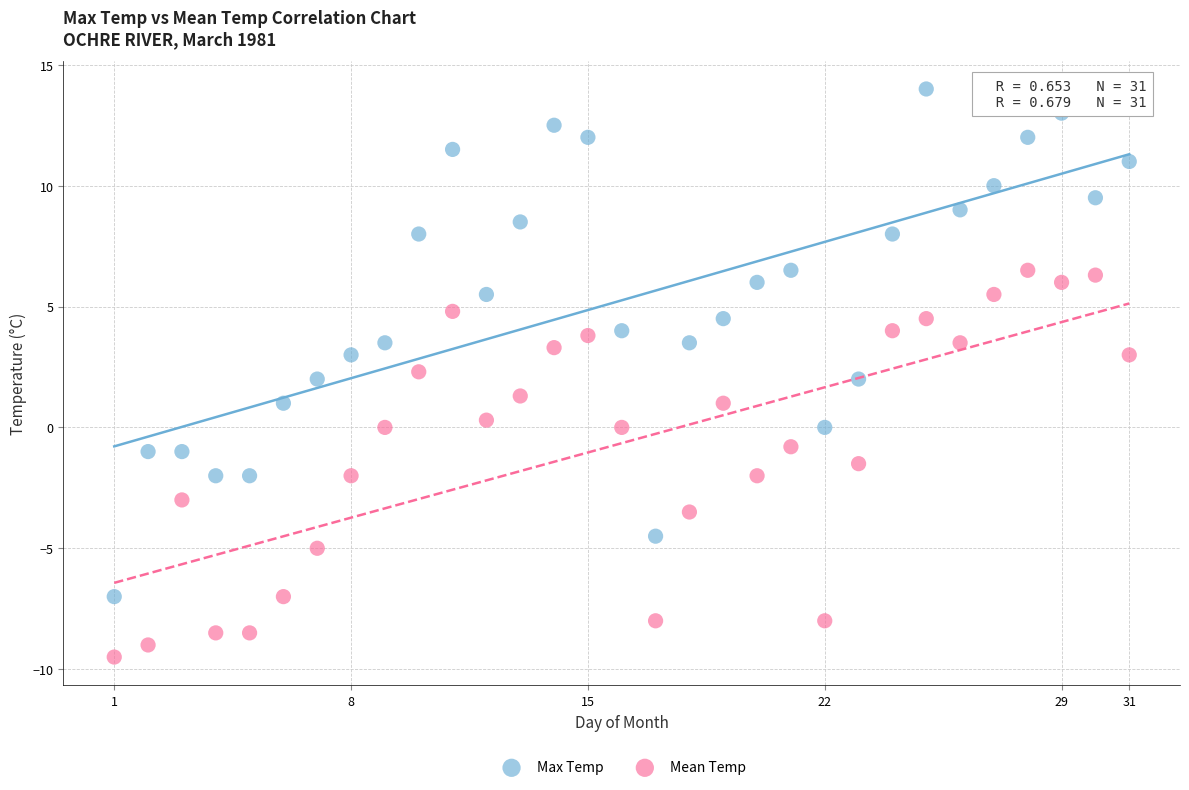

What is the X range (max minus min) for the scatter plot?

30.0